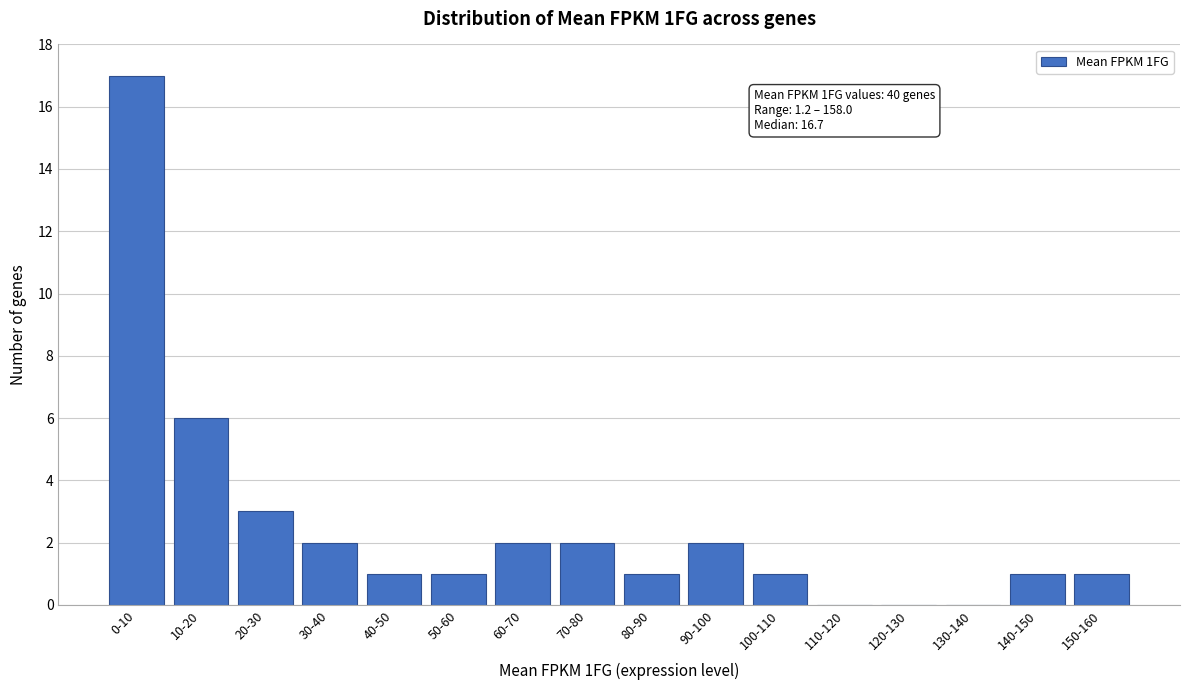

Reading left to right, transcribe all the data shown in this chart.

0-10=17	10-20=6	20-30=3	30-40=2	40-50=1	50-60=1	60-70=2	70-80=2	80-90=1	90-100=2	100-110=1	110-120=0	120-130=0	130-140=0	140-150=1	150-160=1